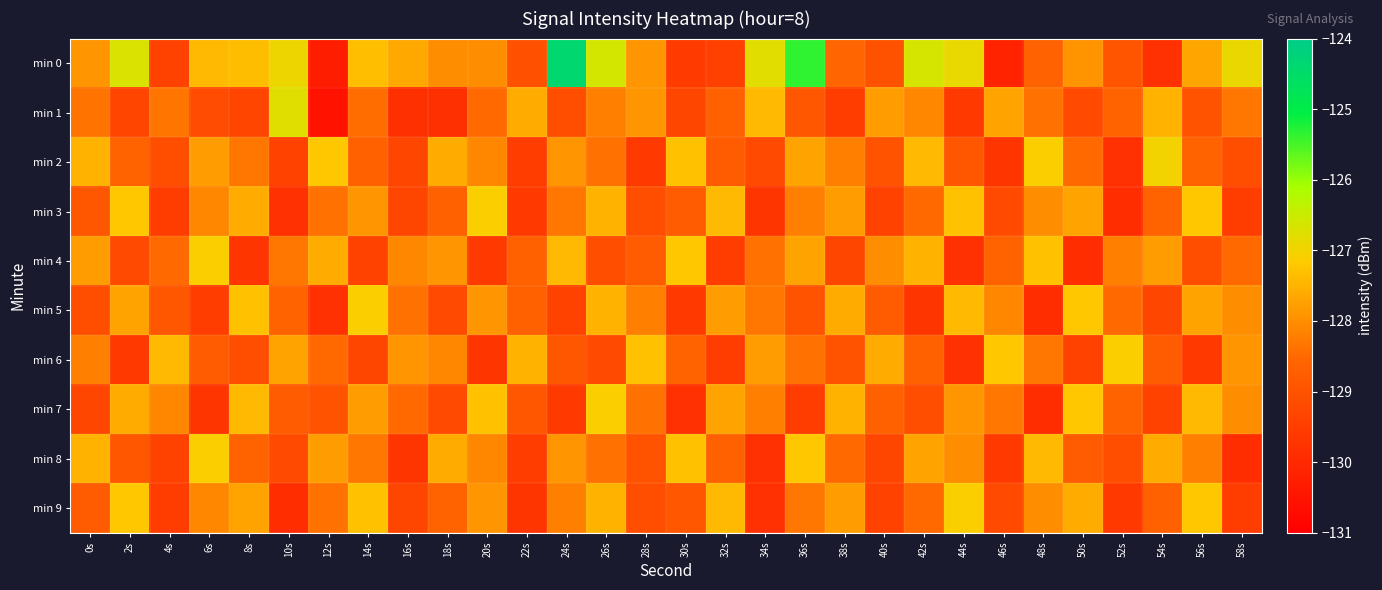

What is the spread (max minus min) of values at 44s?

2.9